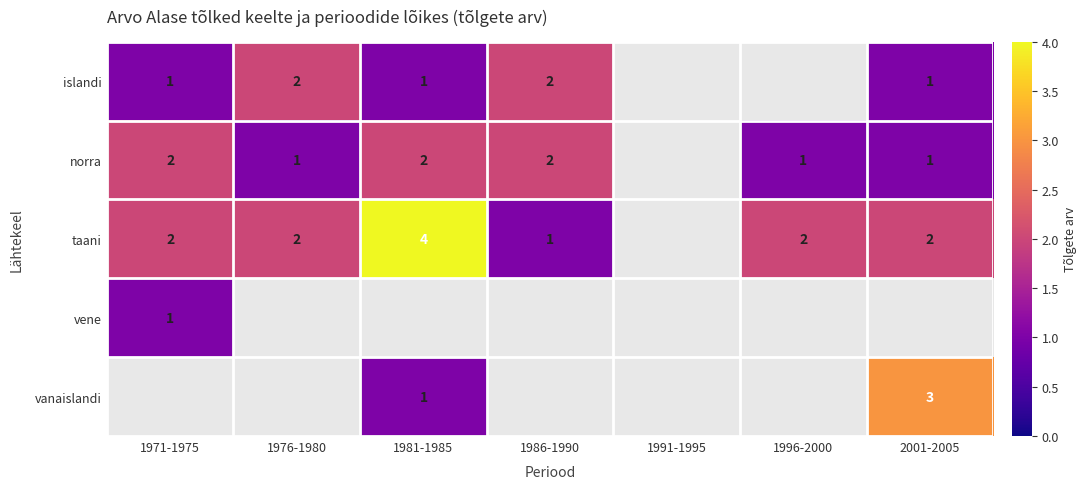

The value of vanaislandi at 1981-1985 is 1. True or false?

True